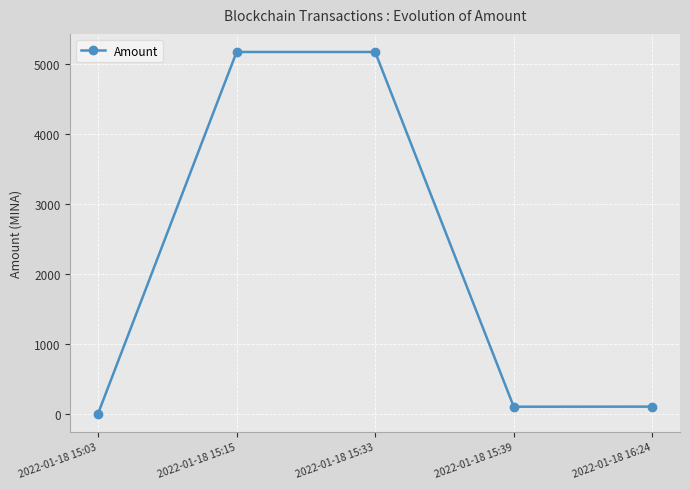

What is the value of the 2nd point from the left?

5175.8